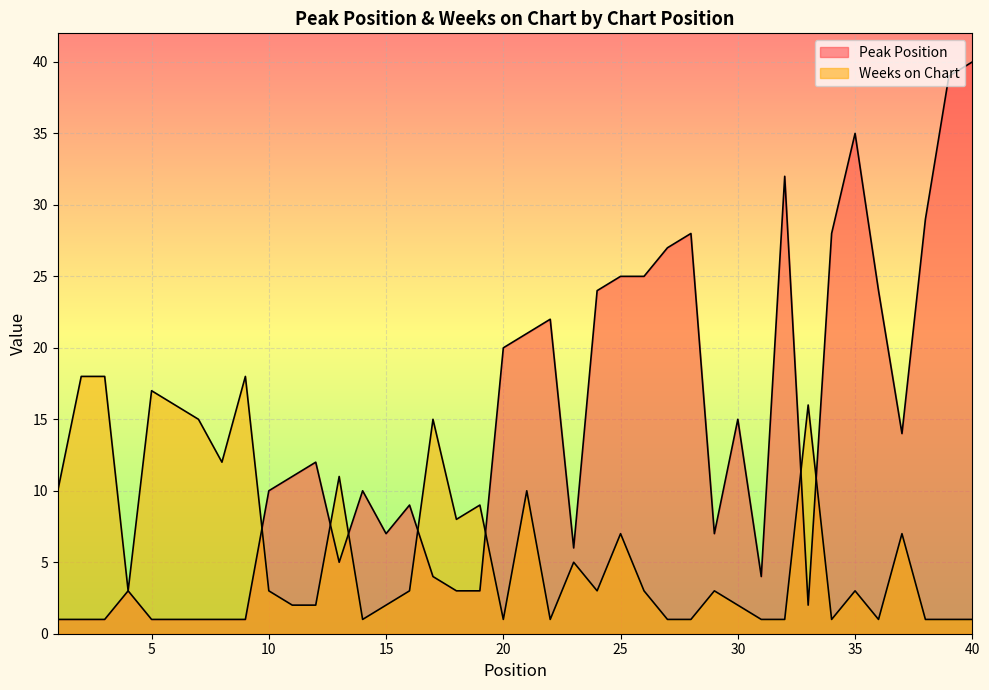

At which label does Weeks on Chart first exceed 3?

1